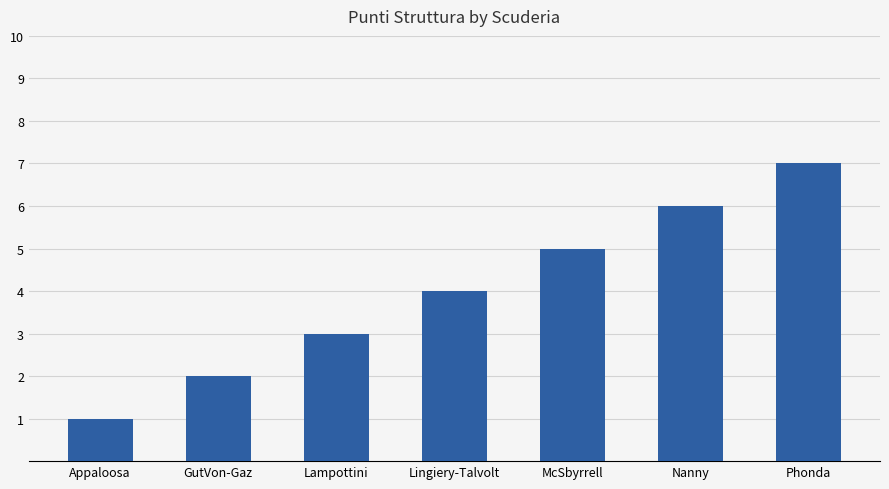

How many distinct data groups are displayed?

1